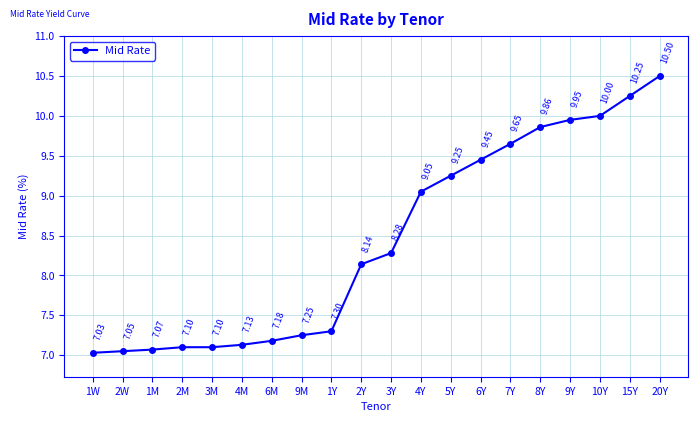

The value at 2W is 4.7. True or false?

False